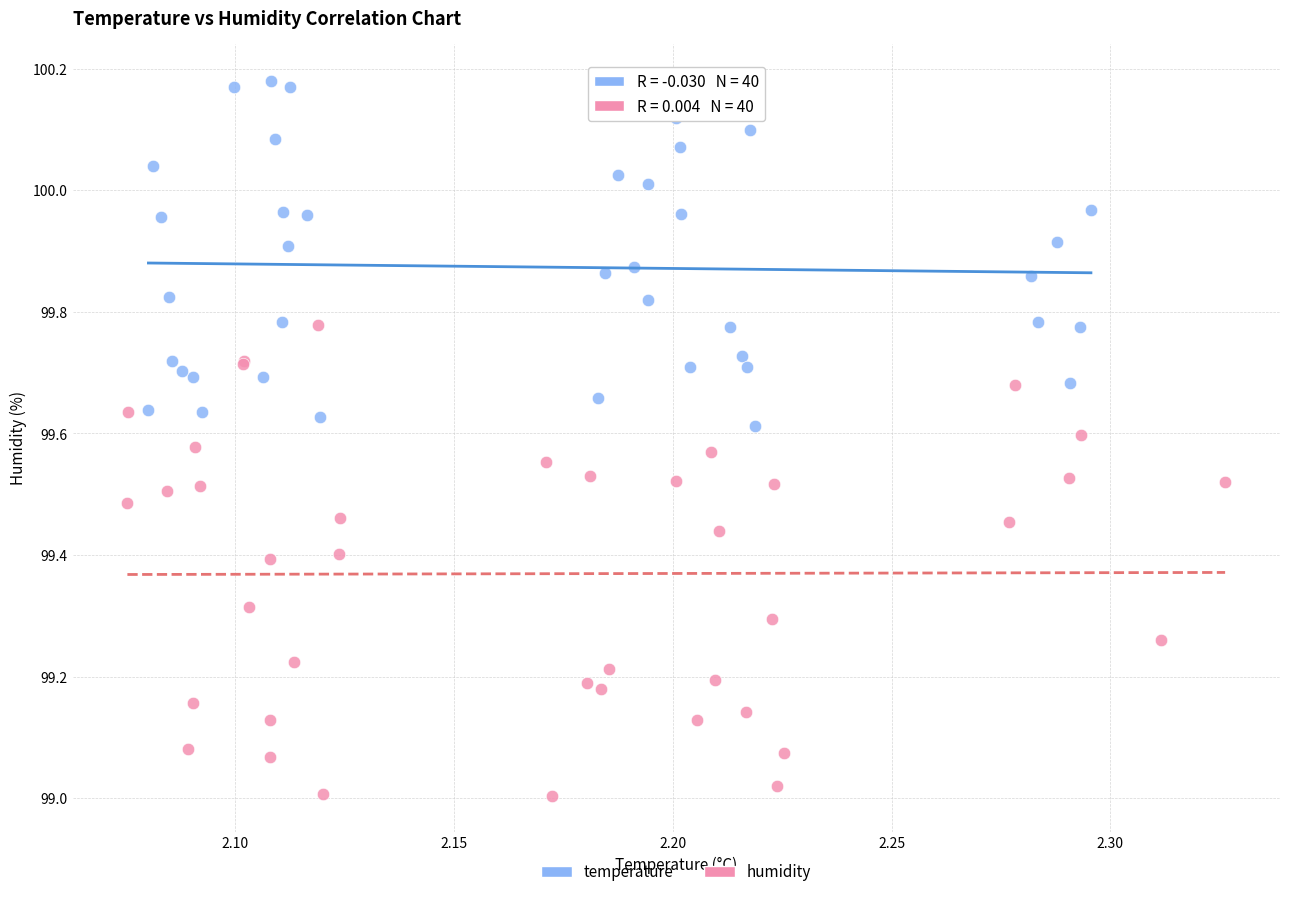

Which series contains the highest Y value?

temperature